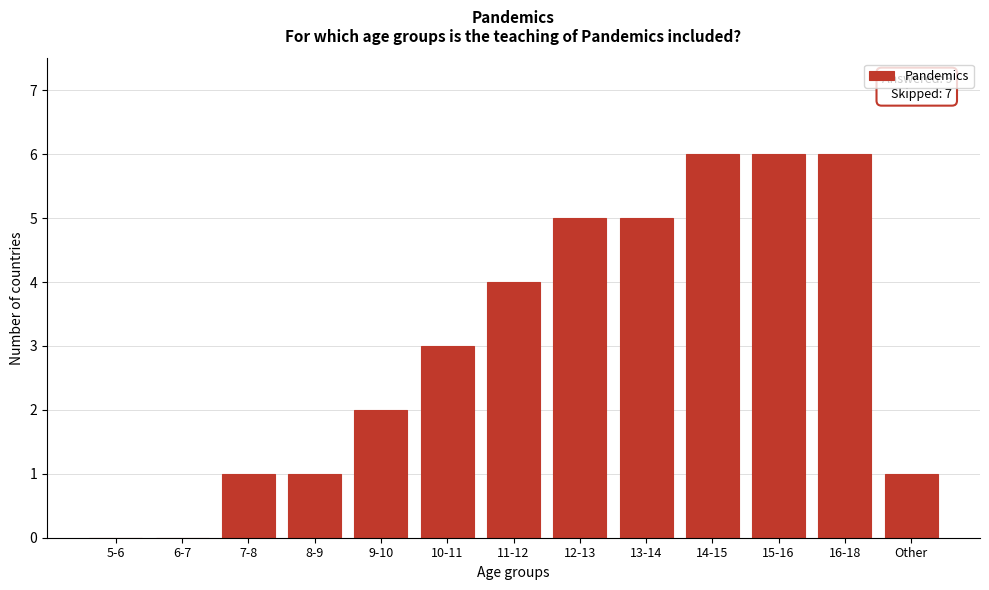

Reading left to right, transcribe all the data shown in this chart.

5-6=0	6-7=0	7-8=1	8-9=1	9-10=2	10-11=3	11-12=4	12-13=5	13-14=5	14-15=6	15-16=6	16-18=6	Other=1